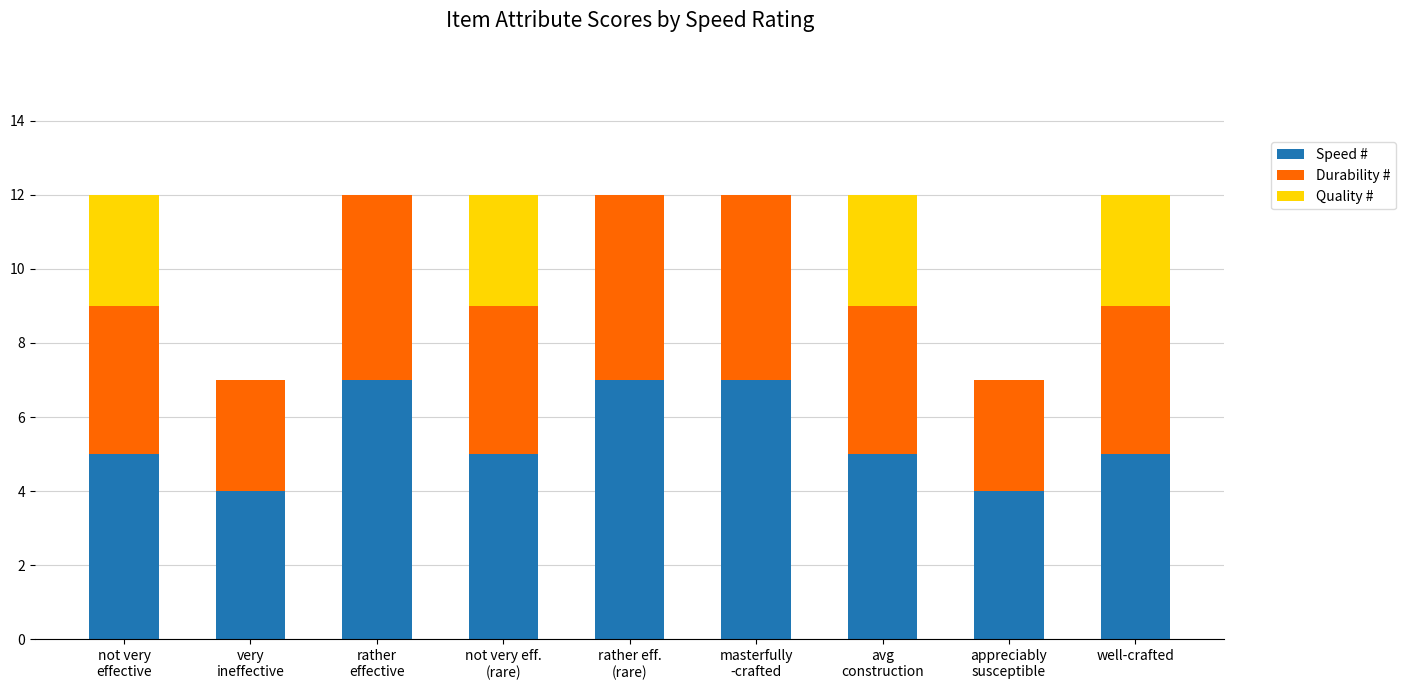

What is the maximum value for Speed #?

7